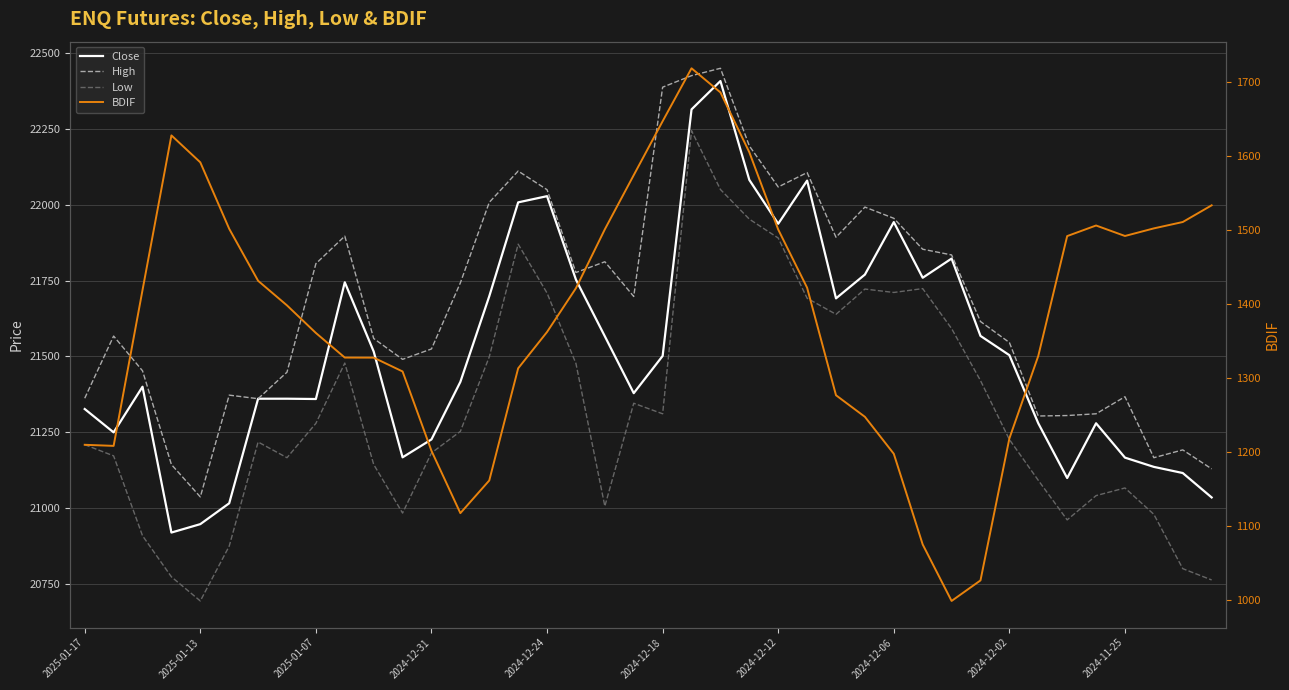

True or false: BDIF has more than 2 interior local peaks.

True